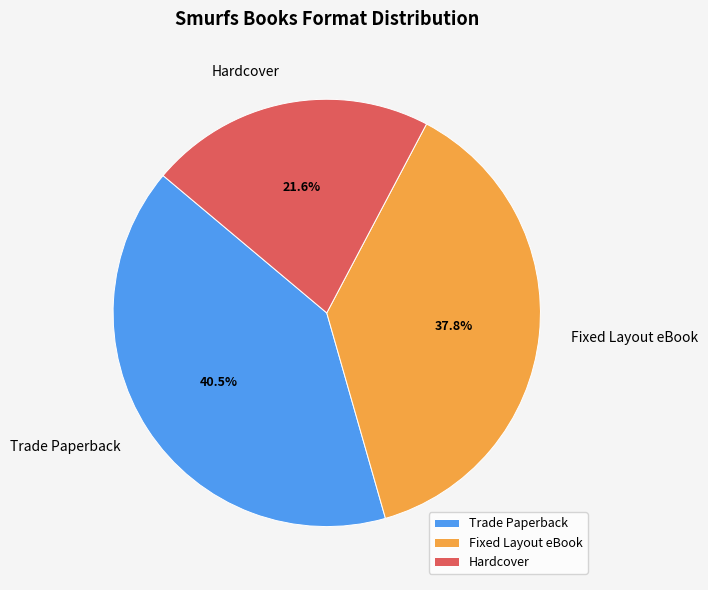

The Hardcover slice represents 22% of the pie. True or false?

True